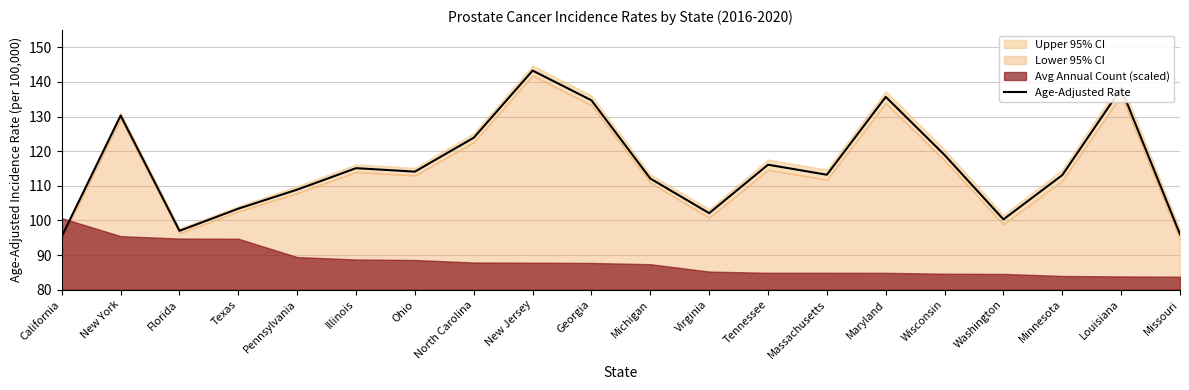

Approximately how many times larger is the value at Washington compared to Massachusetts?

0.9